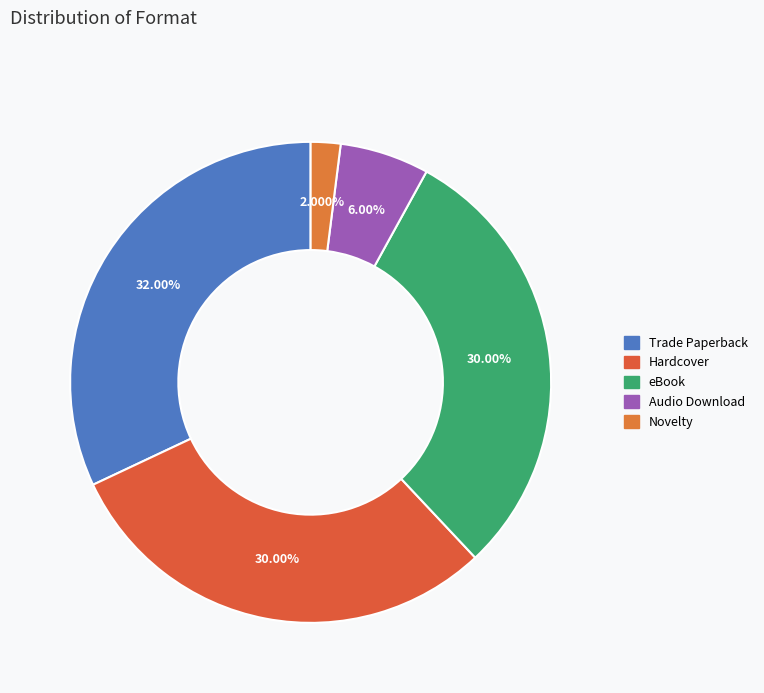

Combined, do Hardcover and Trade Paperback account for over 50%?

Yes